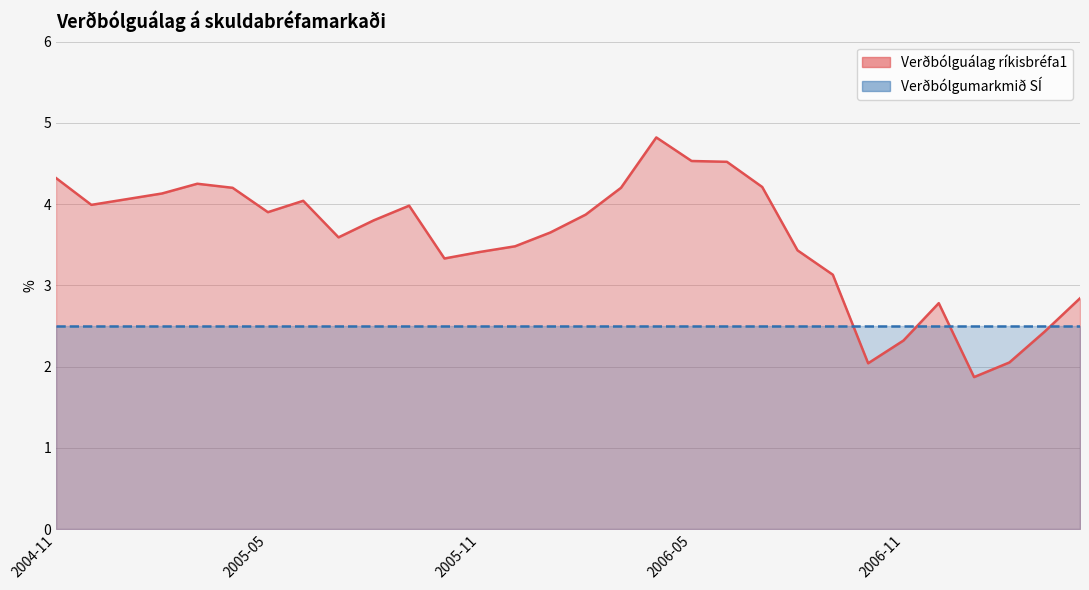

What is the difference between the values at 2004-12 and 2005-12?

0.5